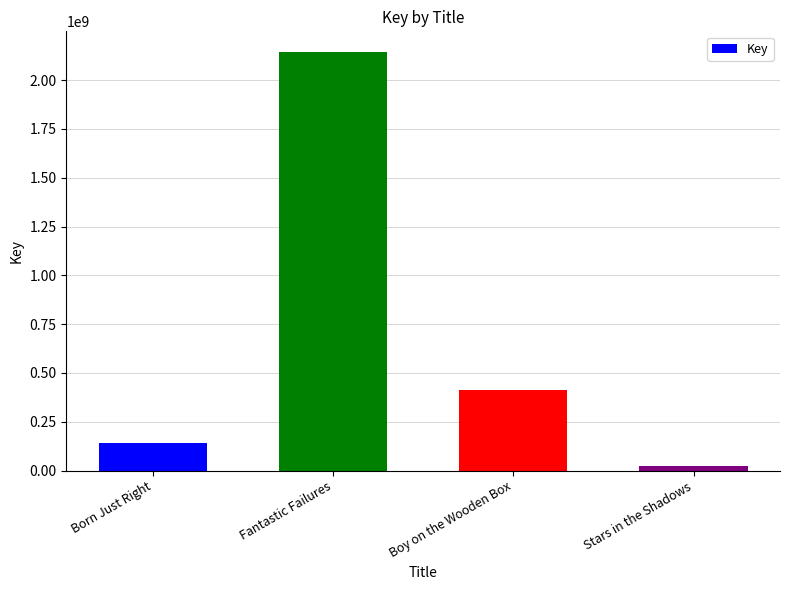

Rank the categories by value from lowest to highest.

Stars in the Shadows, Born Just Right, Boy on the Wooden Box, Fantastic Failures